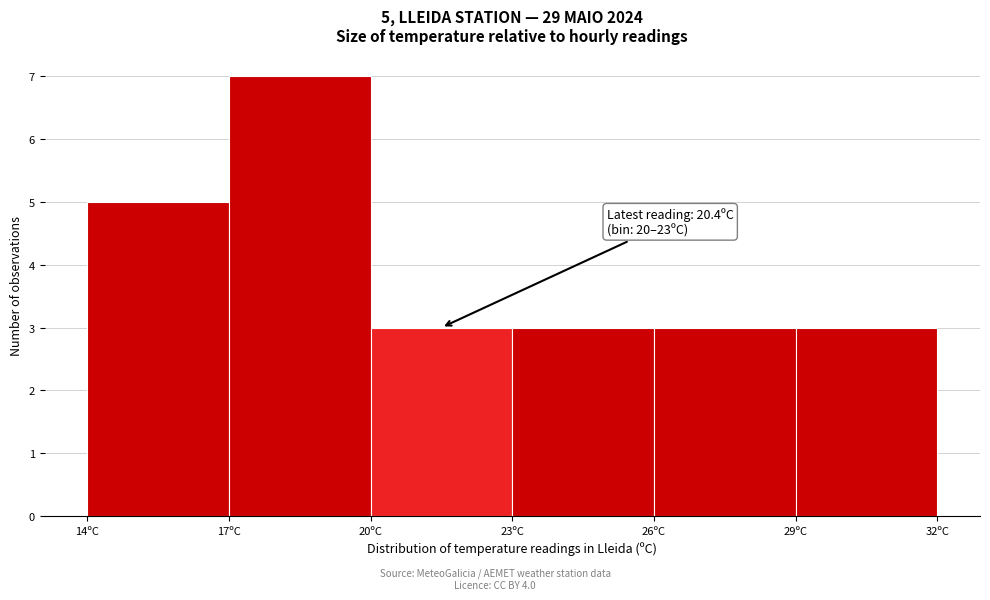

Over which range of the x-axis is the bar tallest?

17 to 20